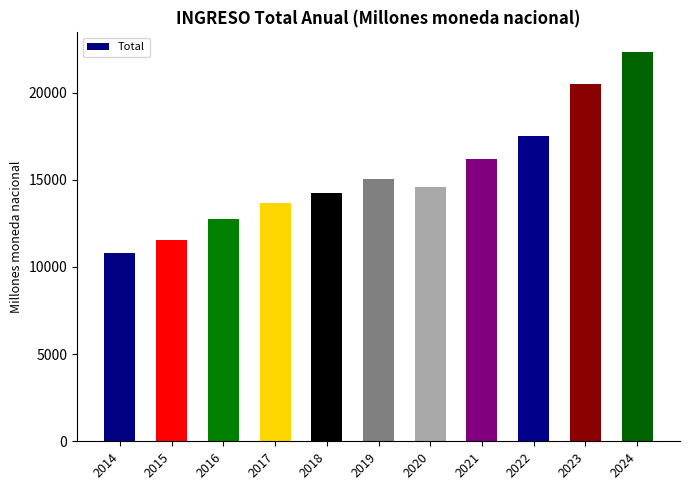

Which has a higher value, 2015 or 2017?

2017